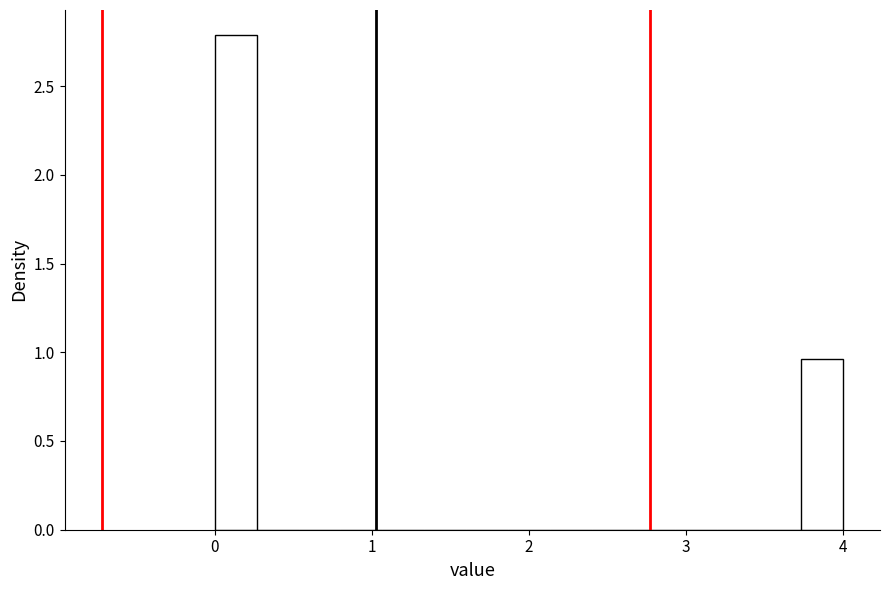

Around what value on the x-axis is the tallest bar? Give the approximate position of its centre, as read against the axis.

0.1